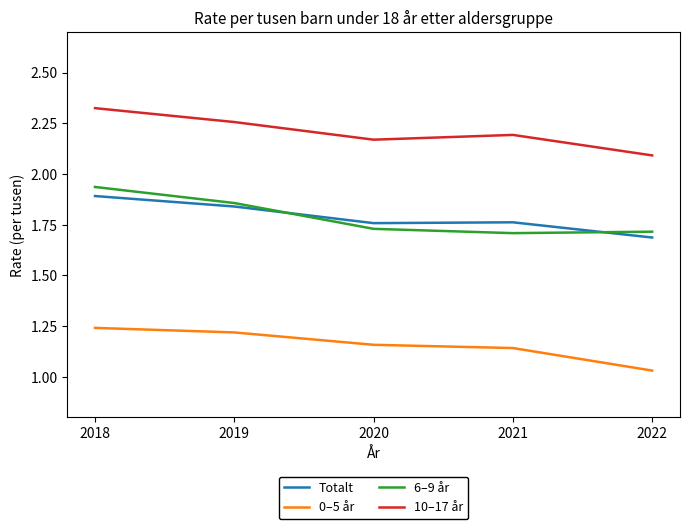

Between 2019 and 2022, which series saw the biggest shift?

0–5 år